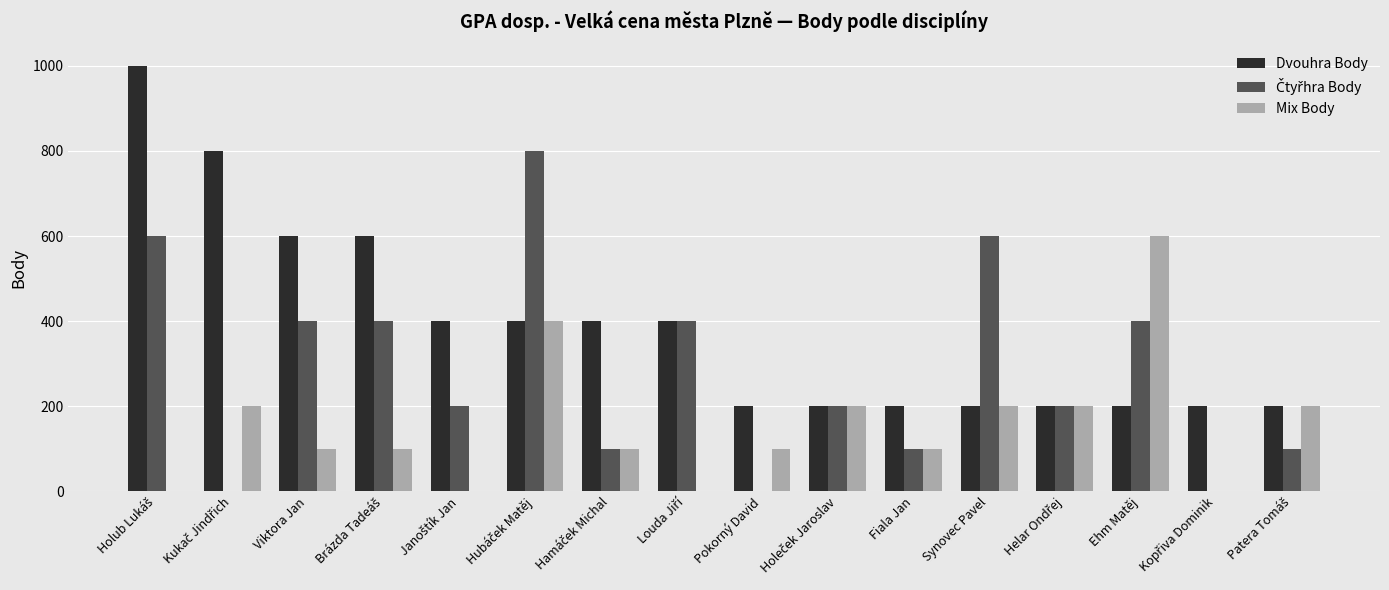

What is the sum of all Dvouhra Body values?

6200